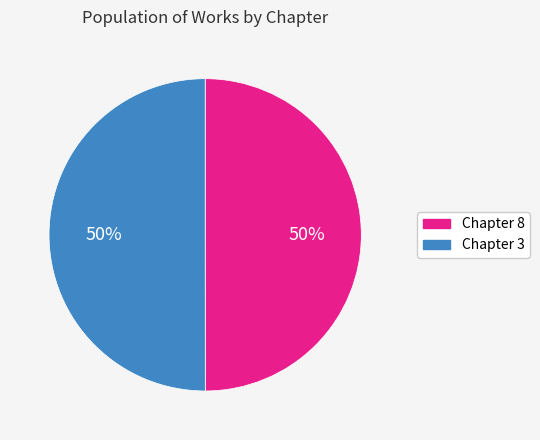

To the nearest percent, what portion does Chapter 8 represent?

50%